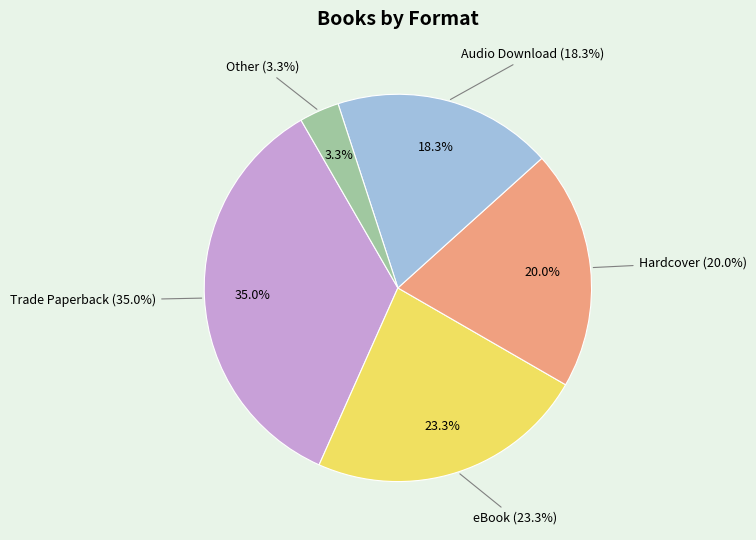

Which category has the biggest portion of the pie?

Trade Paperback